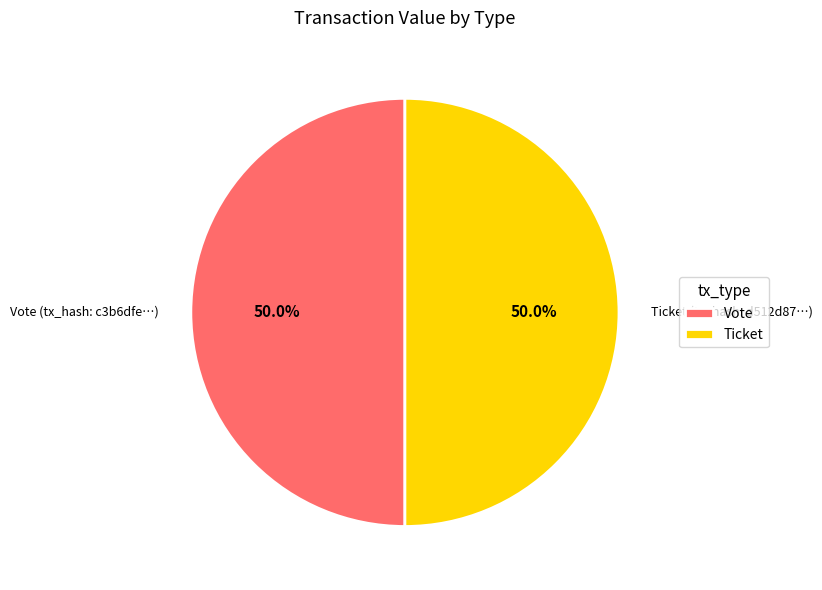

Approximately how many times larger is the value at Vote (tx_hash: c3b6dfe…) compared to Ticket (tx_hash: d512d87…)?

1.0